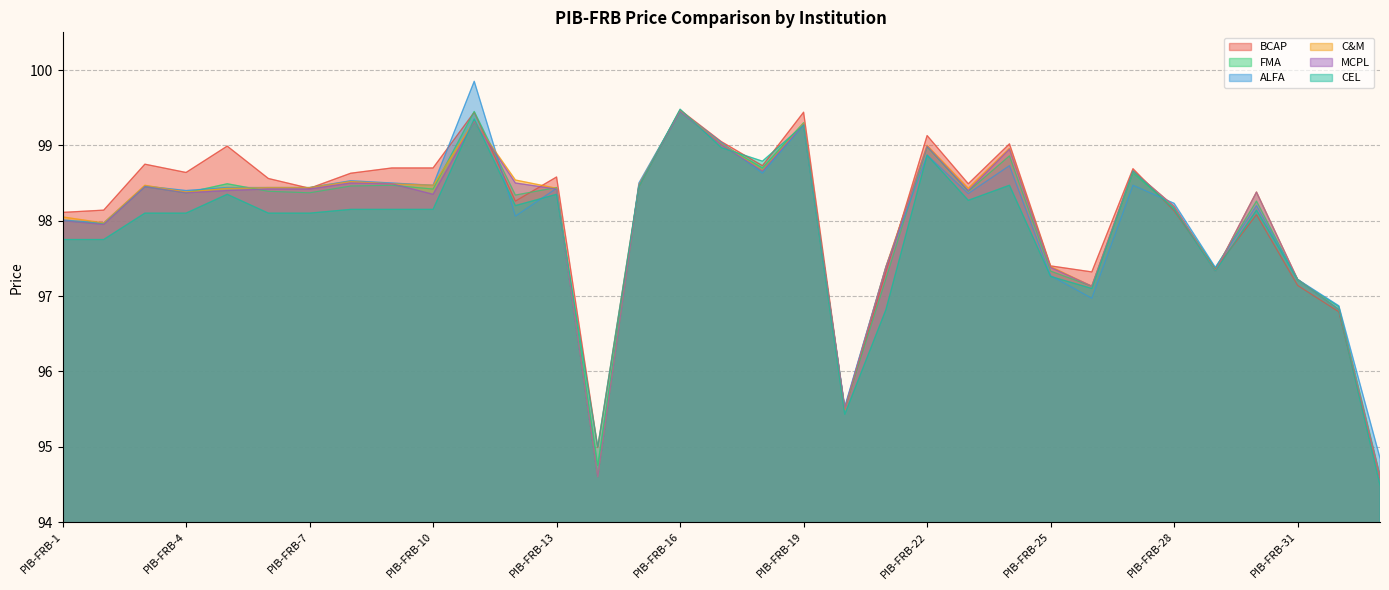

After their last crossing, which series has the higher values: MCPL or ALFA?

MCPL